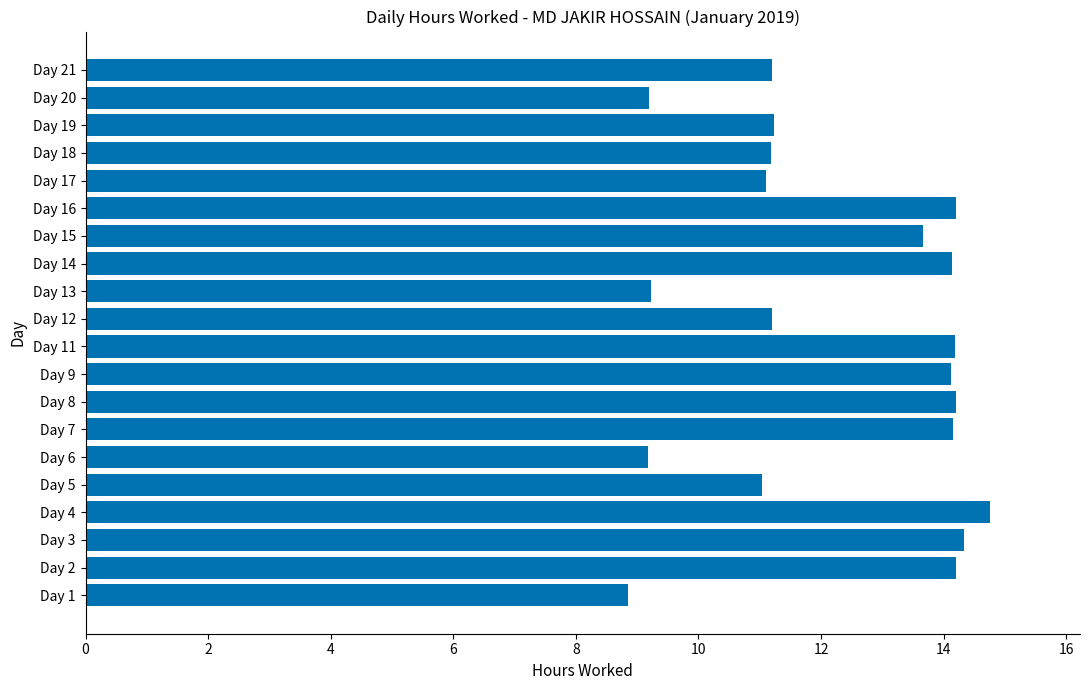

How many categories are shown in the chart?

20